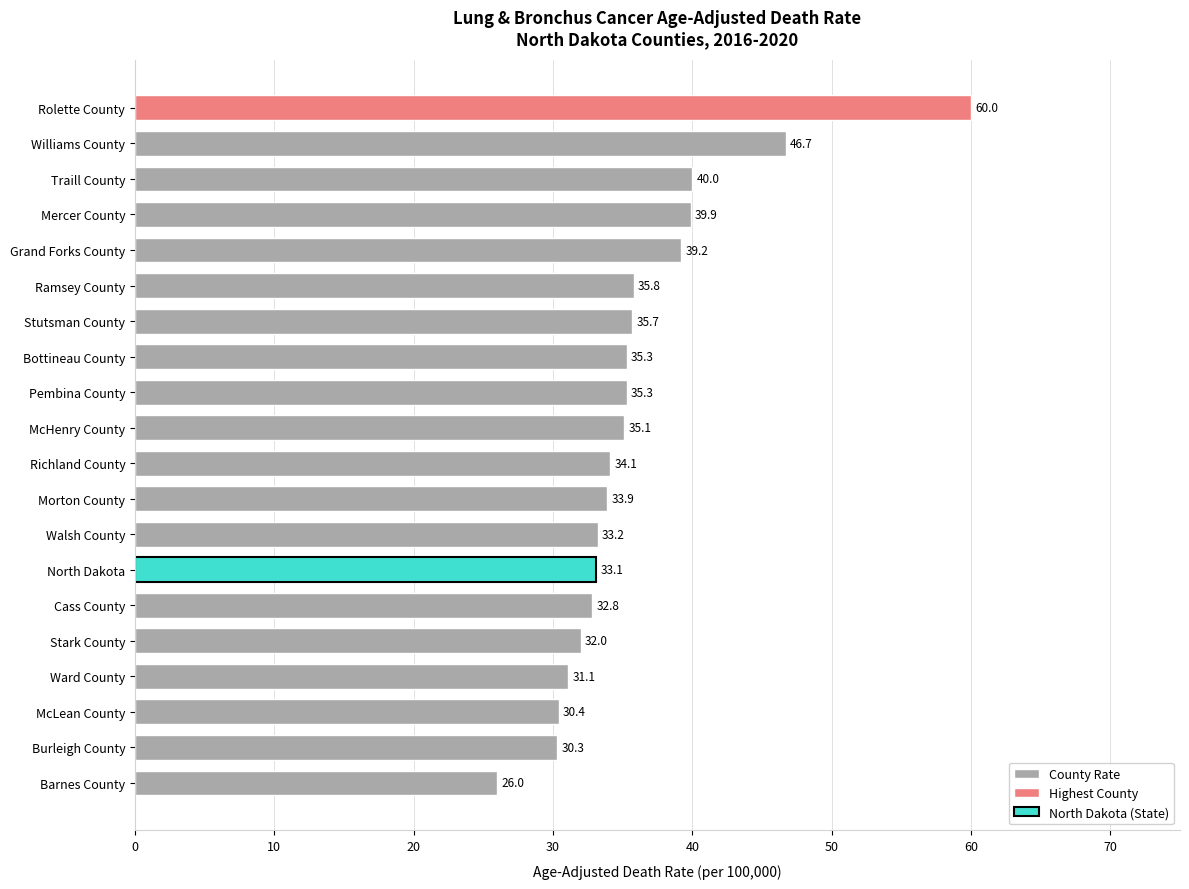

Where is the data nearest to the value 43?

Traill County